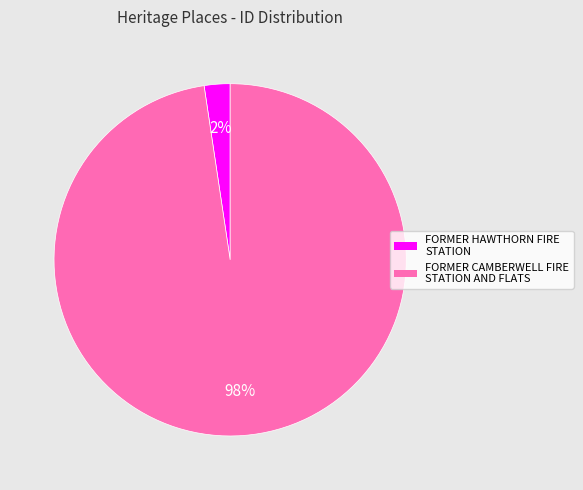

Rank the categories by value from highest to lowest.

FORMER CAMBERWELL FIRE STATION AND FLATS, FORMER HAWTHORN FIRE STATION